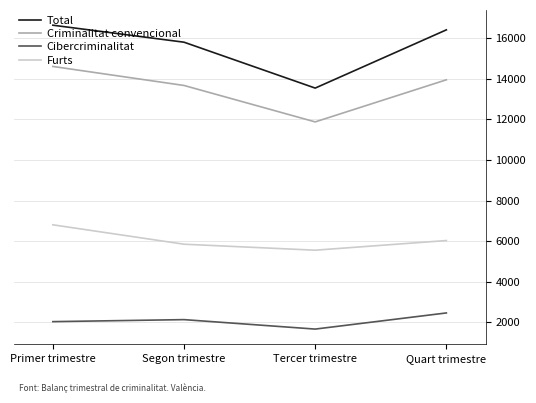

What are all the series names shown in the legend?

Total, Criminalitat convencional, Cibercriminalitat, Furts